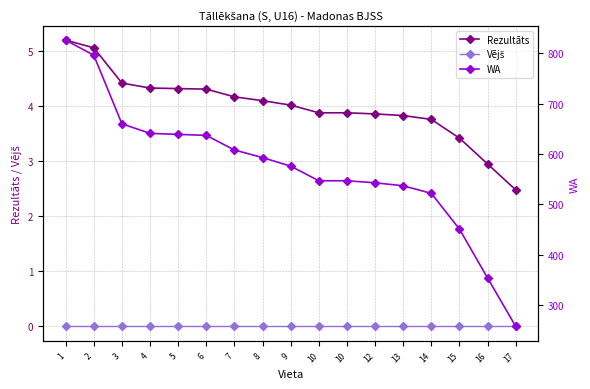

Reading left to right, extract all data points from this chart.

Rezultāts: 1=5.2	2=5.1	3=4.4	4=4.3	5=4.3	6=4.3	7=4.2	8=4.1	9=4.0	10=3.9	10=3.9	12=3.9	13=3.8	14=3.8	15=3.4	16=3.0	17=2.5
Vējš: 1=0.0	2=0.0	3=0.0	4=0.0	5=0.0	6=0.0	7=0.0	8=0.0	9=0.0	10=0.0	10=0.0	12=0.0	13=0.0	14=0.0	15=0.0	16=0.0	17=0.0
WA: 1=826.0	2=796.0	3=660.0	4=641.0	5=639.0	6=637.0	7=608.0	8=593.0	9=576.0	10=547.0	10=547.0	12=543.0	13=537.0	14=522.0	15=451.0	16=354.0	17=258.0